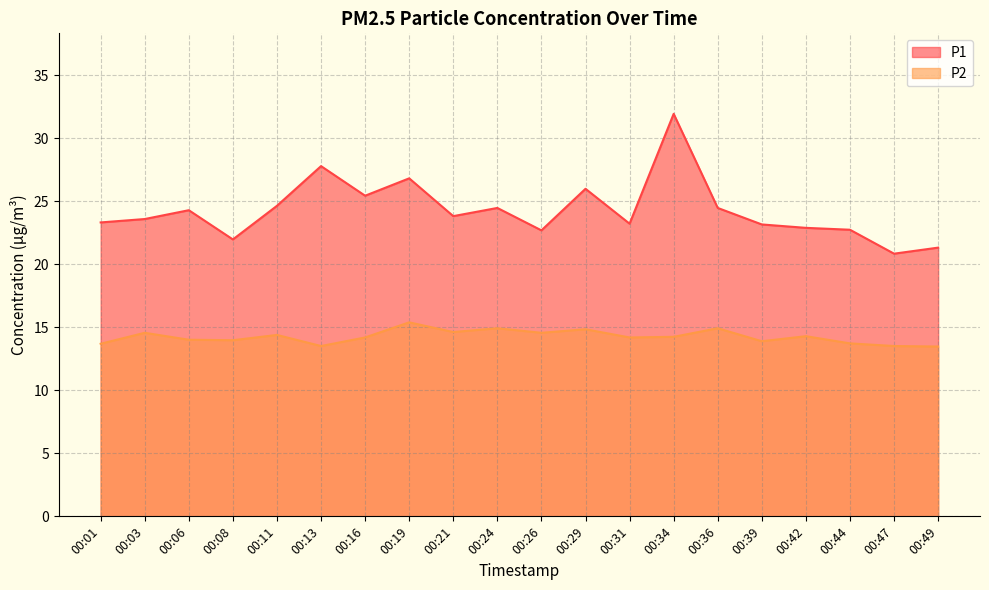

At which category is the sum across all series the highest?

00:34